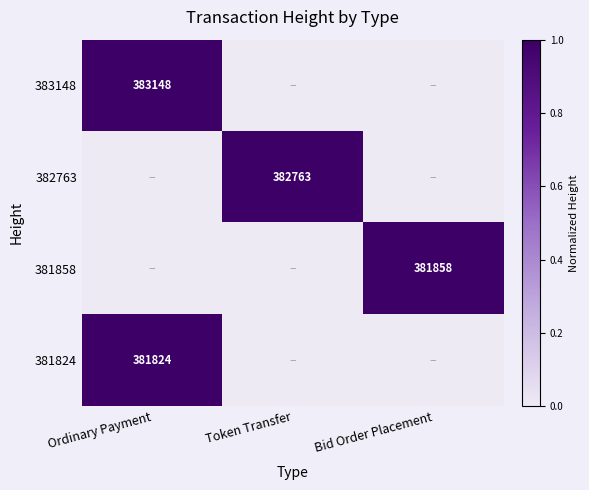

Is it true that 381824 equals 381824 at Ordinary Payment?

True